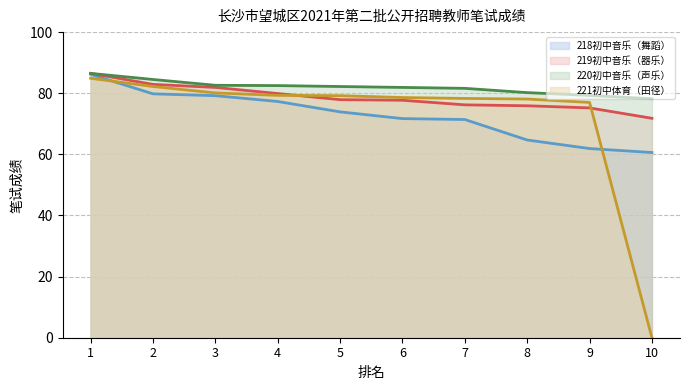

Where do 219初中音乐（器乐） and 221初中体育（田径） first cross each other?

4 and 5